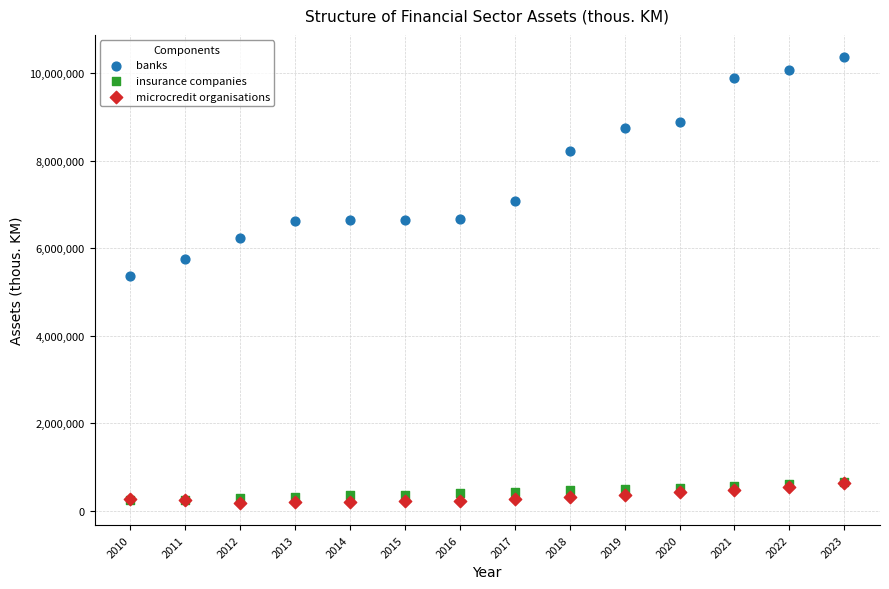

What are all the series names shown in the legend?

banks, insurance companies, microcredit organisations